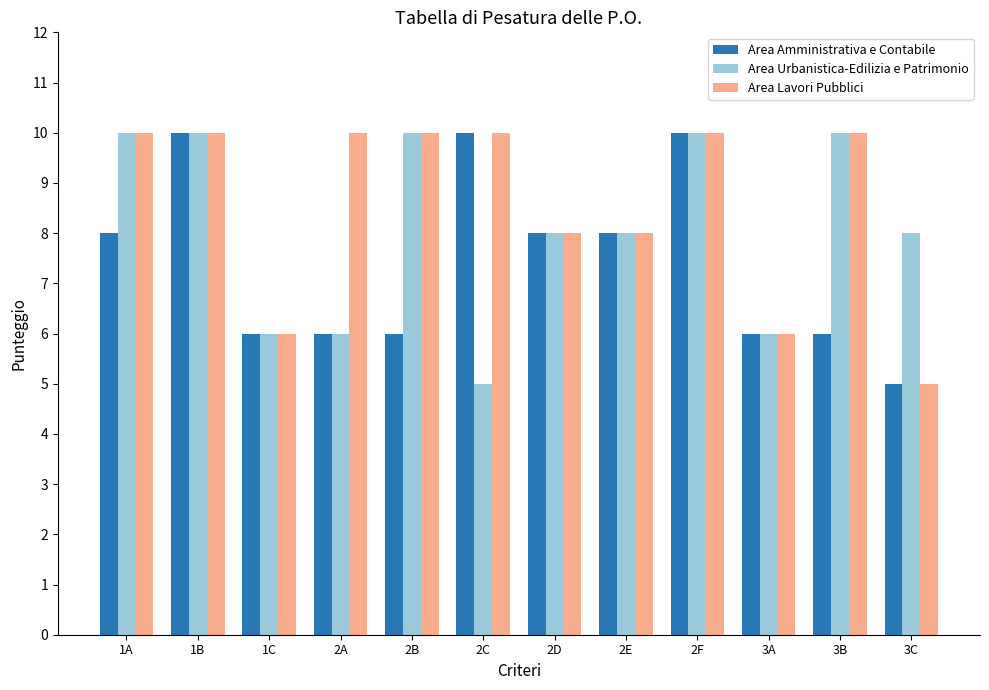

How many data points does each series have?

12